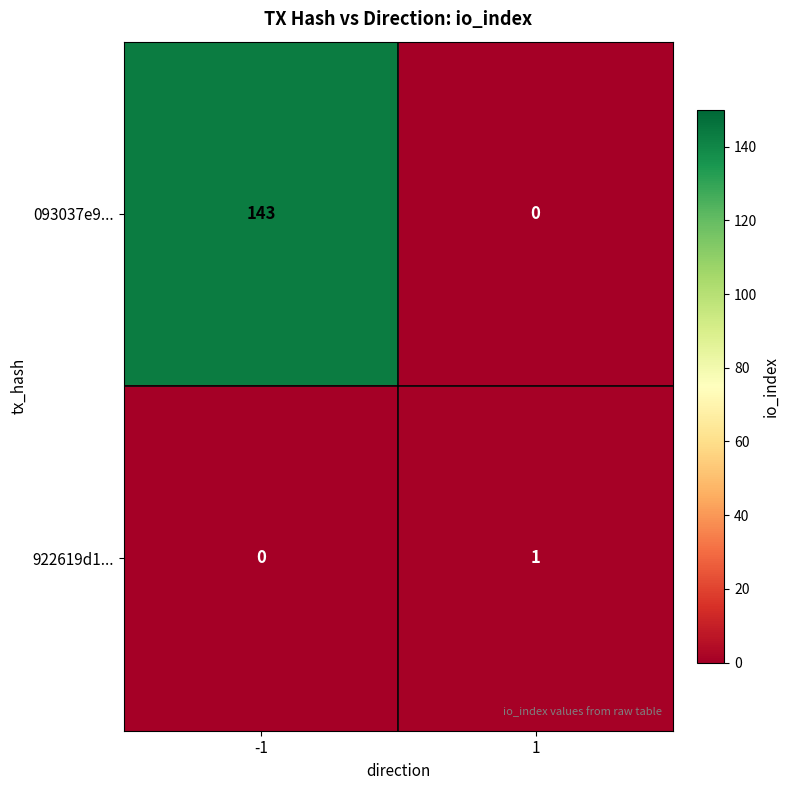

Reading left to right, list all the values displayed in this chart.

093037e9...: -1=143	1=0
922619d1...: -1=0	1=1